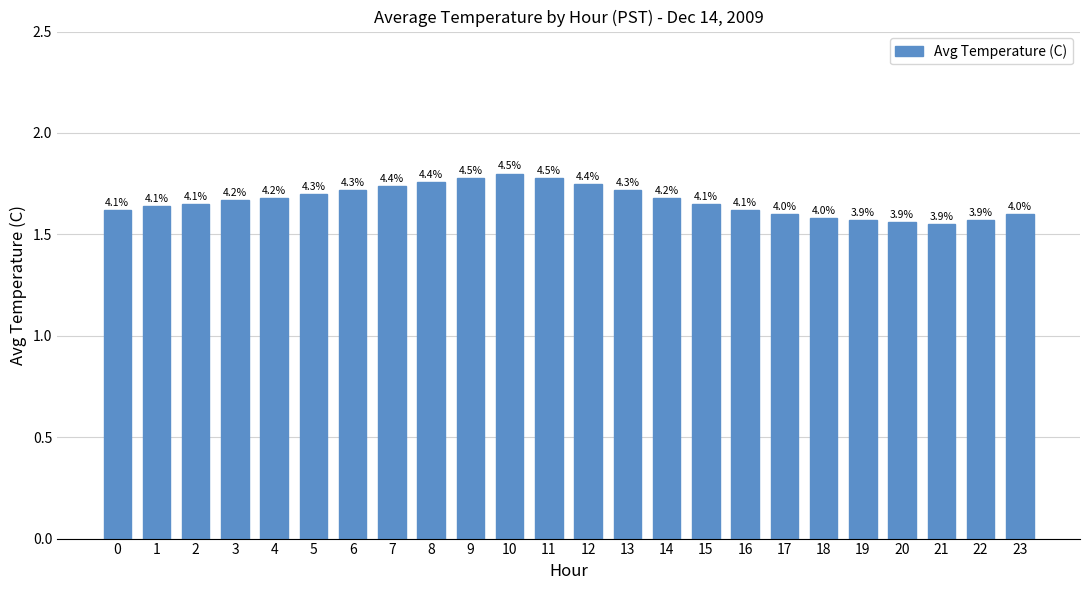

Does the chart contain stacked bars?

No